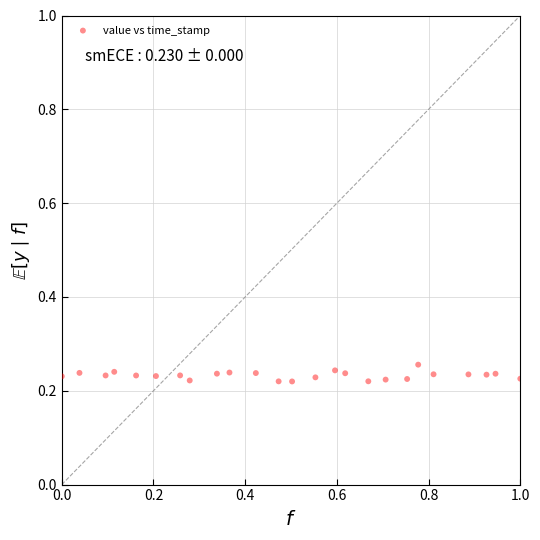

What is the range of X values (max minus min)?

1.0